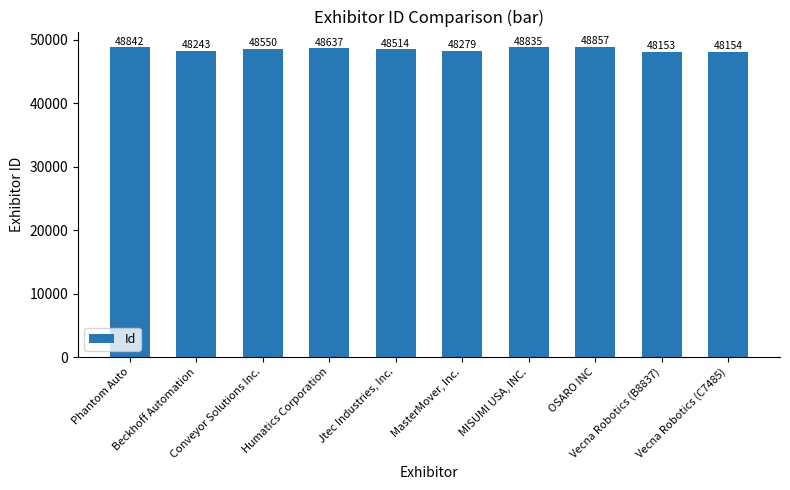

List the labels in order of value, largest first.

OSARO INC, Phantom Auto, MISUMI USA, INC., Humatics Corporation, Conveyor Solutions Inc., Jtec Industries, Inc., MasterMover, Inc., Beckhoff Automation, Vecna Robotics (C7485), Vecna Robotics (B8837)